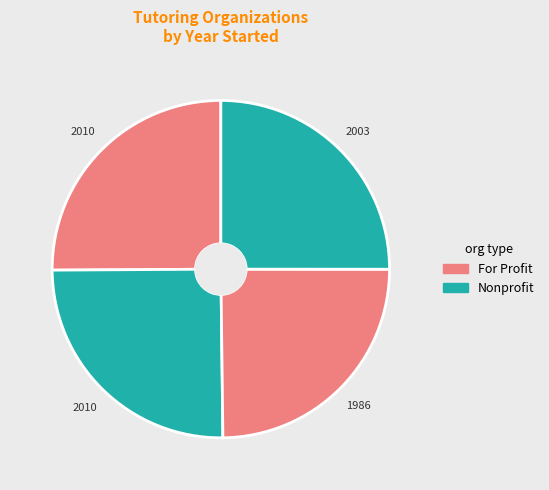

How many slices are in this pie chart?

4